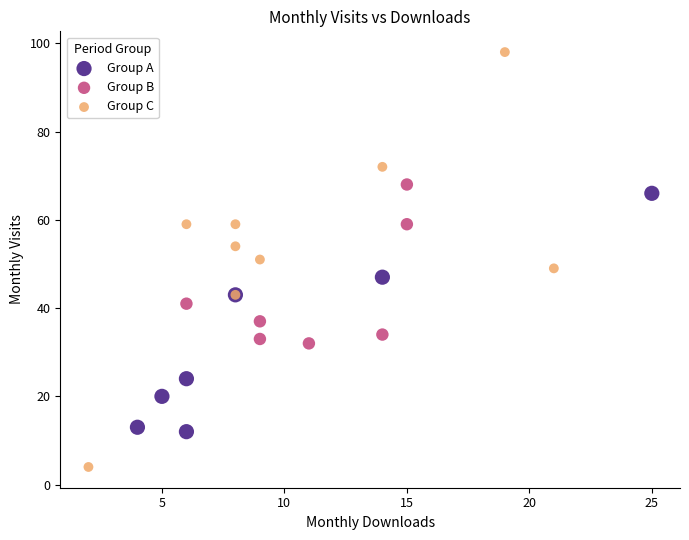

Which series contains the highest Y value?

Group C